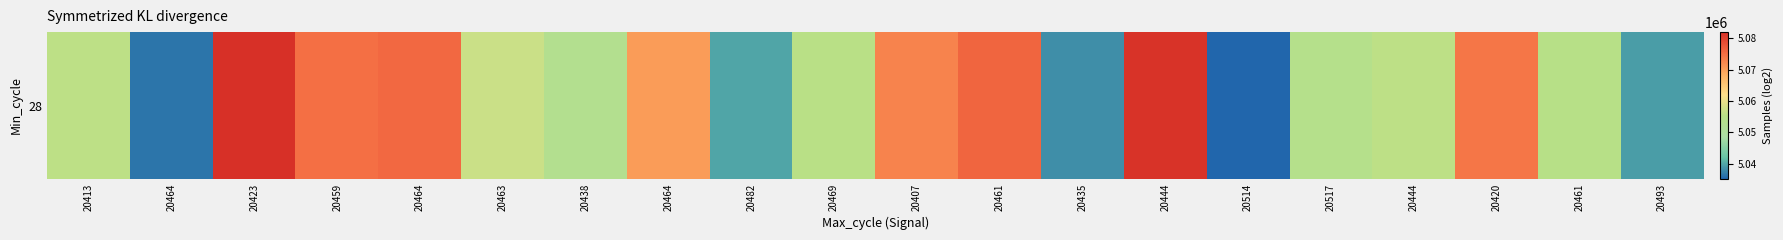

The chart shows a value of 5075039 at 20459. True or false?

True